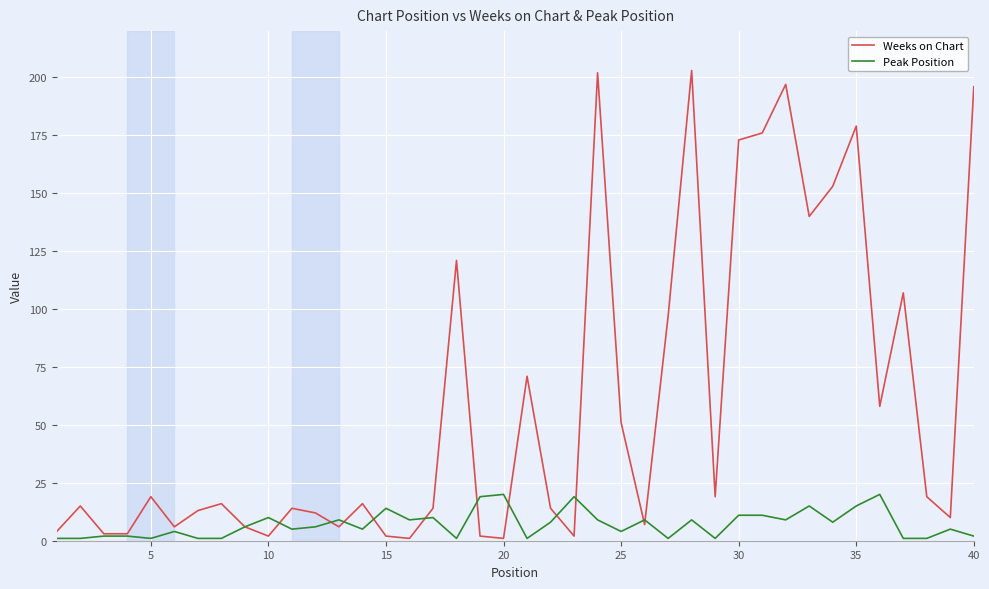

What is the highest value of the Weeks on Chart series?

203